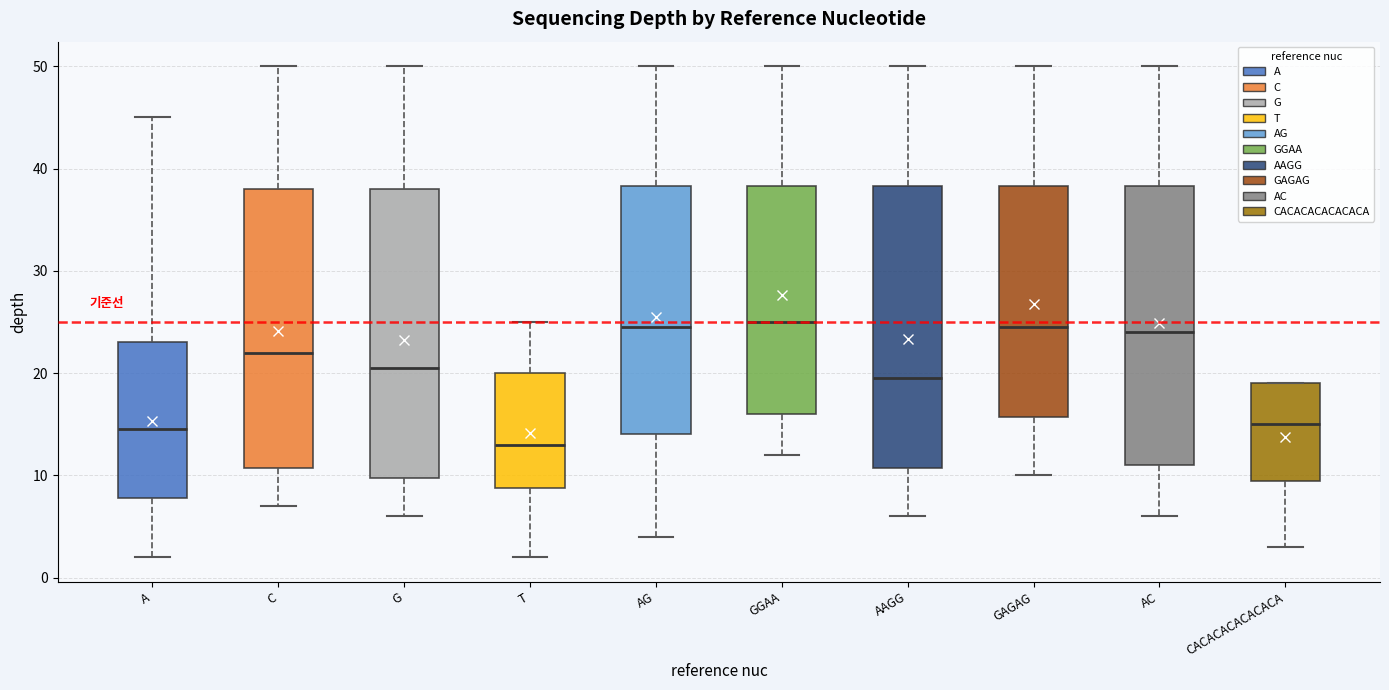

Which box has the lowest median line?

T